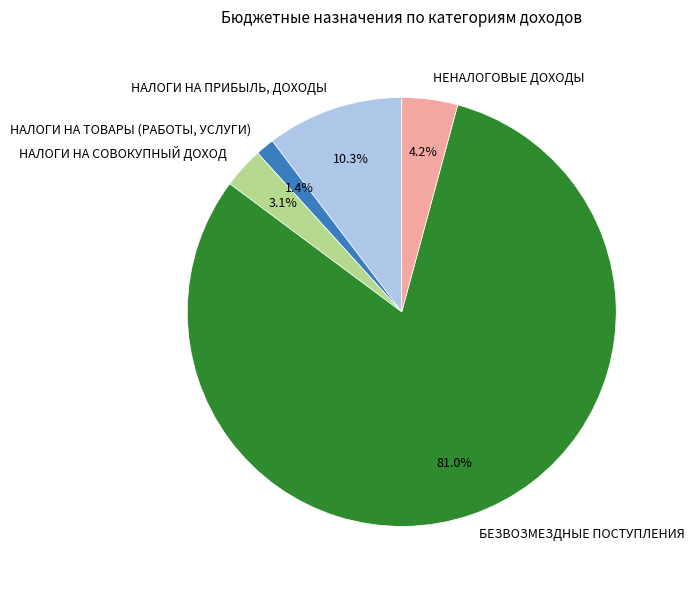

To the nearest percent, what percentage of the pie is НАЛОГИ НА ТОВАРЫ (РАБОТЫ, УСЛУГИ)?

1%